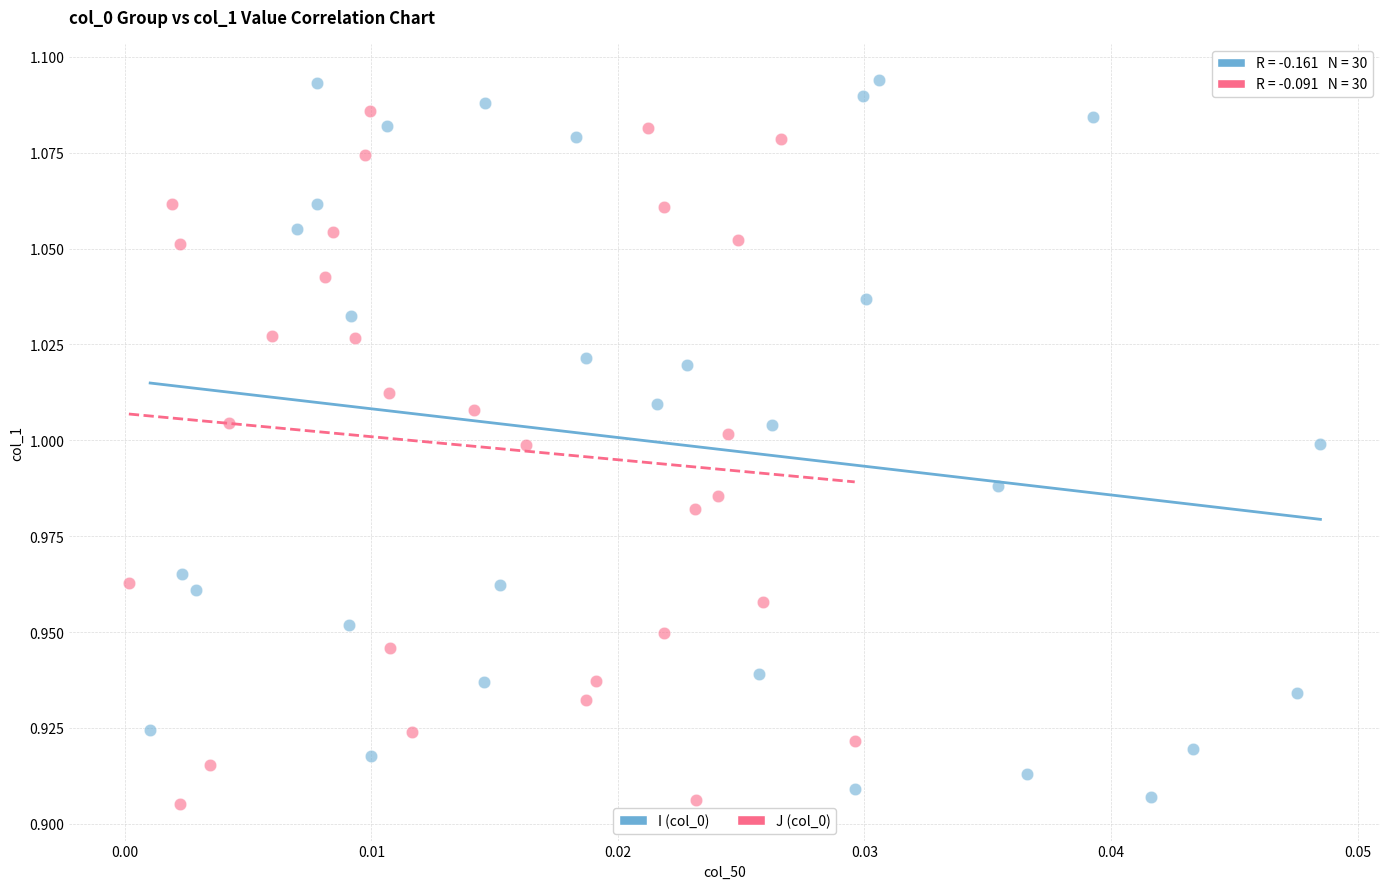

Which series has the widest spread of Y values?

I (col_0)